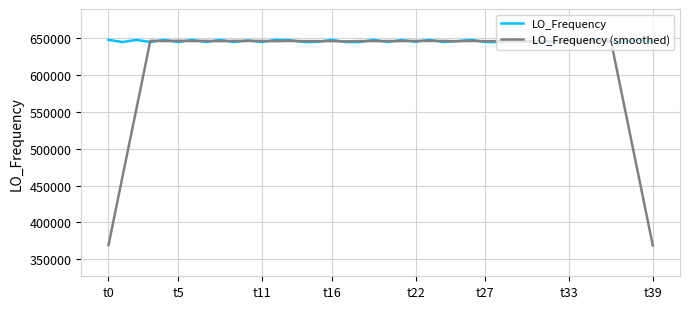

Which series has the widest spread of values?

LO_Frequency (smoothed)